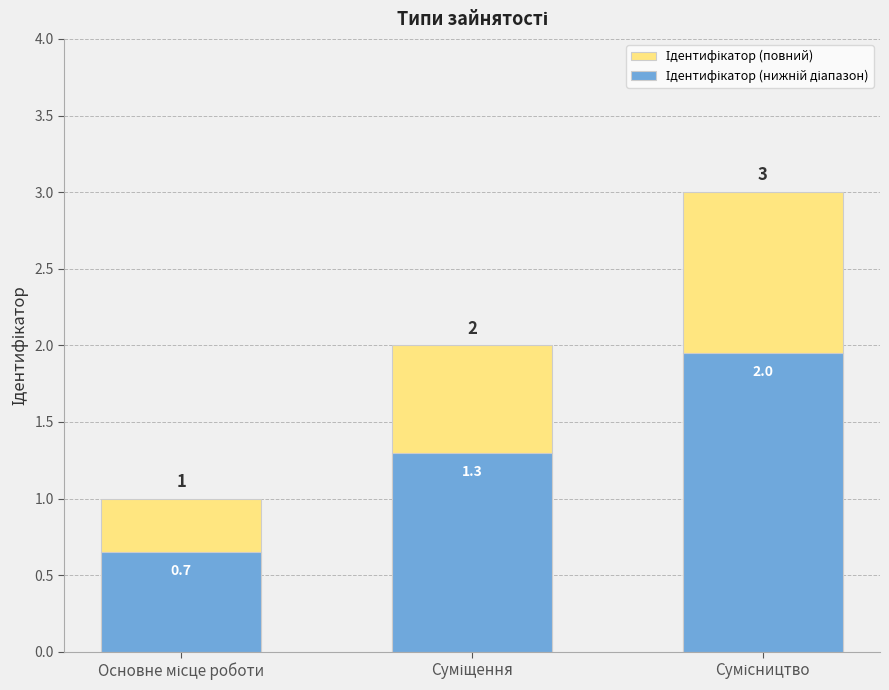

How many values in the Ідентифікатор (нижній діапазон) series exceed 1?

2